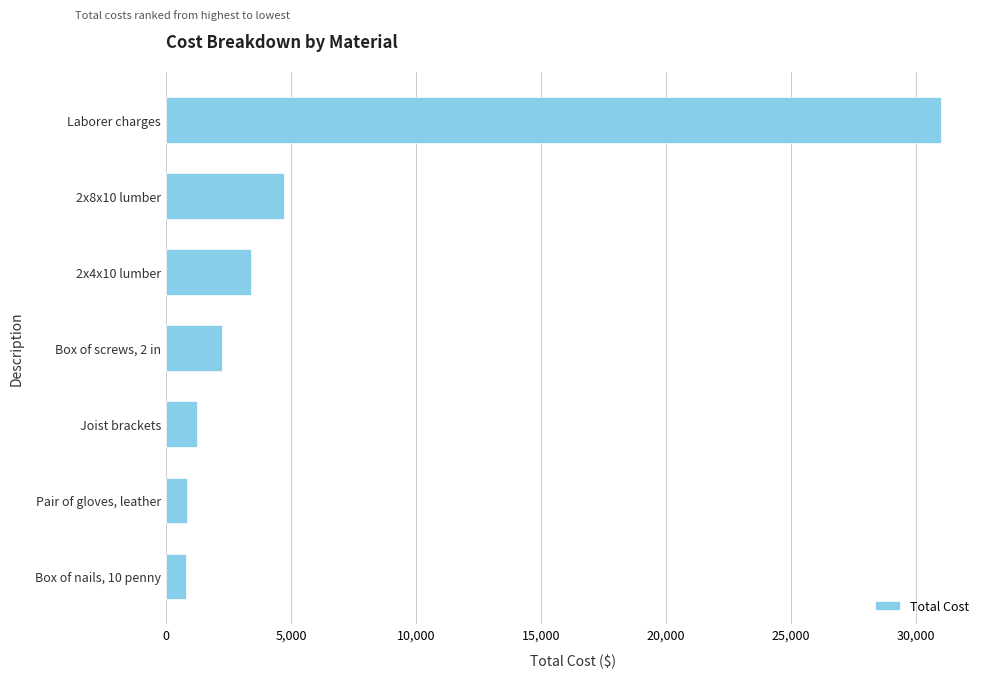

What is the value of the 5th bar from the top?

1250.0